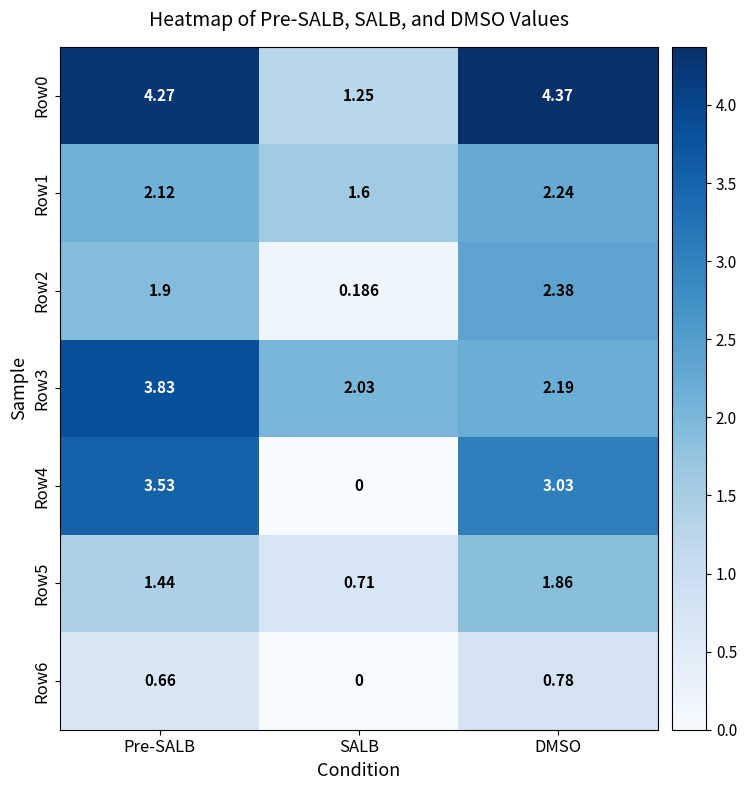

At how many categories does at least one series exceed 4?

2